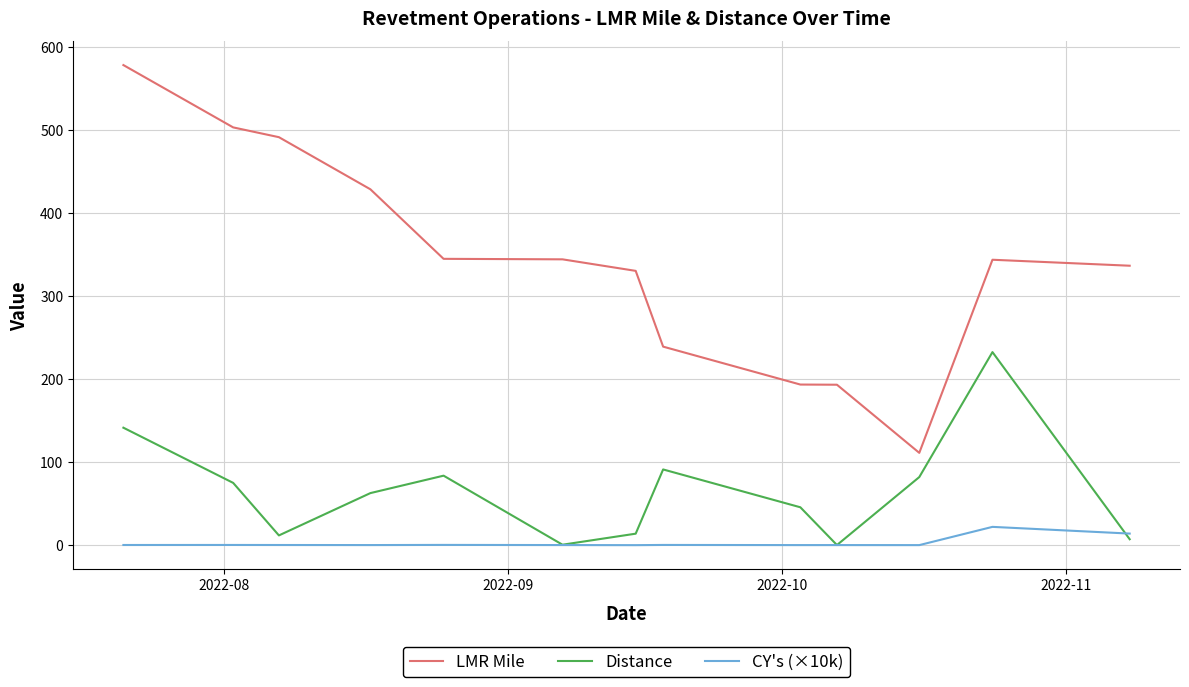

Which series has the largest range (max minus min)?

LMR Mile